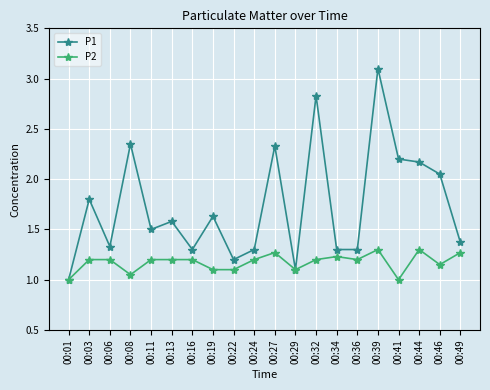

True or false: P2 has a value of 1.2 at 00:24.

True